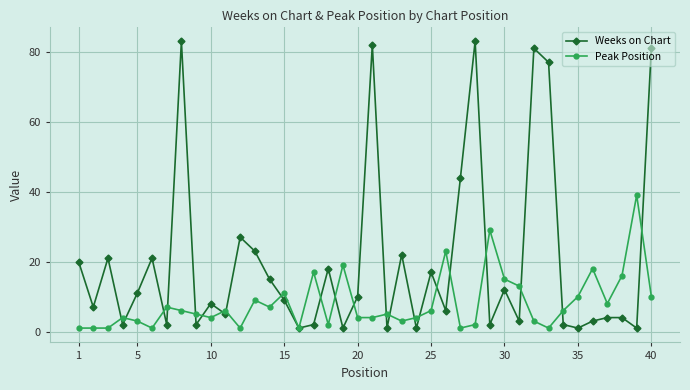

List the series in order of their peak value, lowest first.

Peak Position, Weeks on Chart